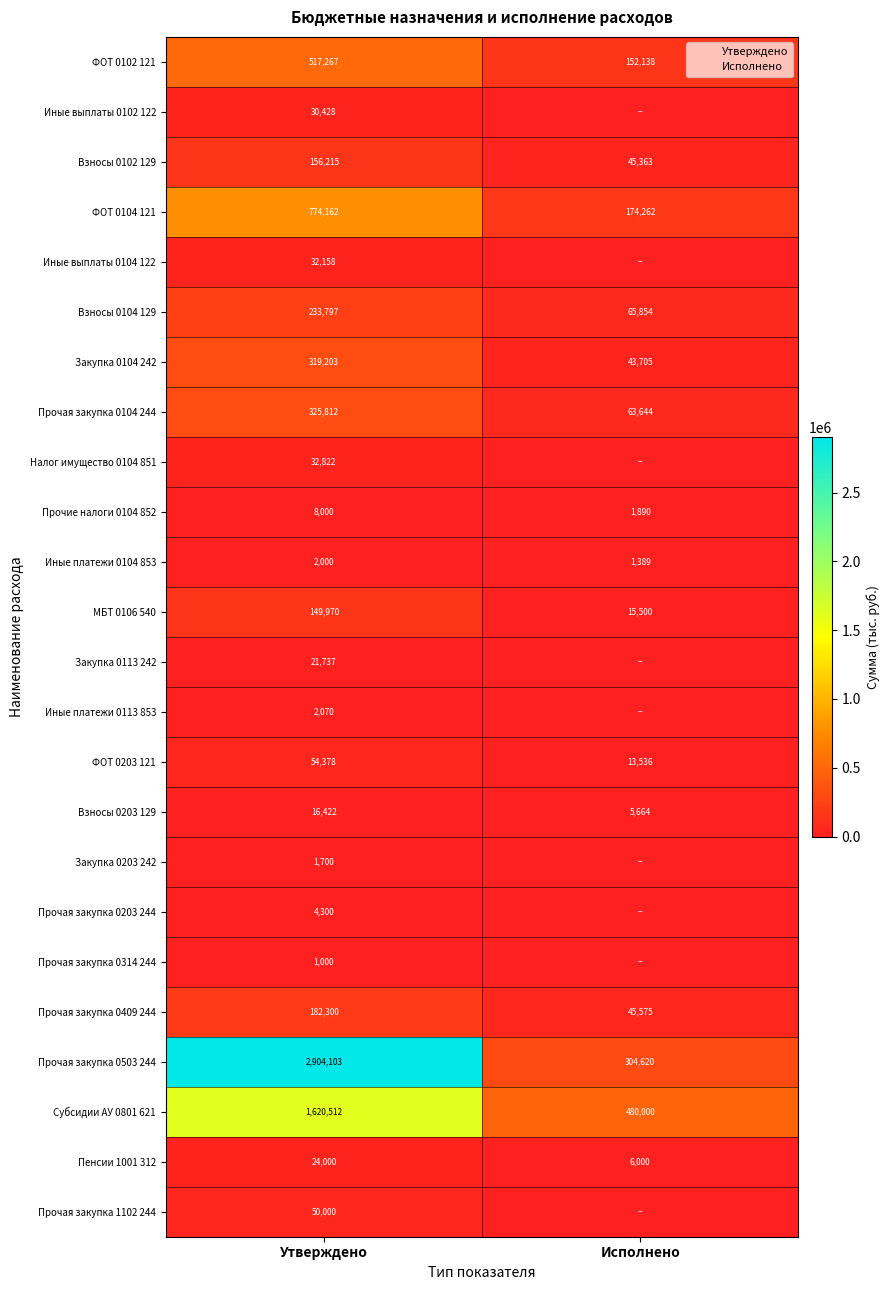

The Прочая закупка 0314 244 series shows -419.8 at Исполнено. True or false?

False